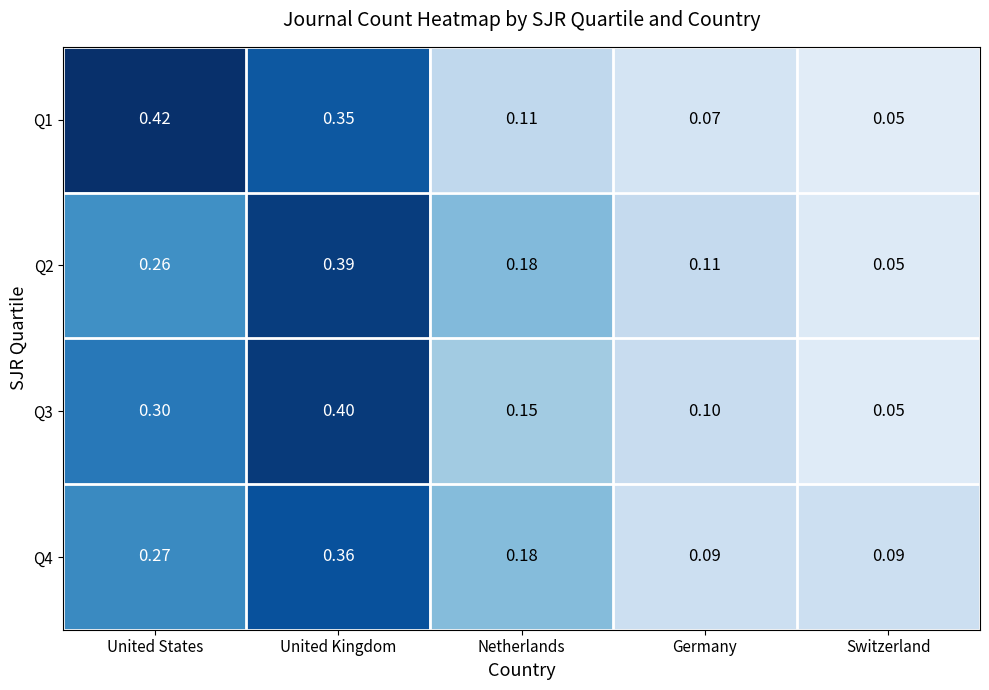

How many data points does each series have?

5